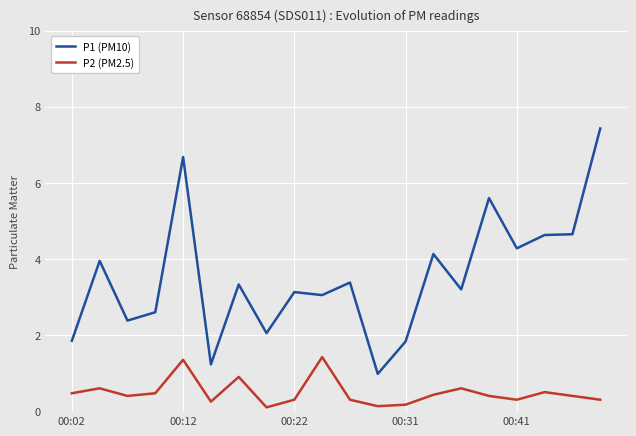

List the series in order of their overall mean, highest first.

P1 (PM10), P2 (PM2.5)